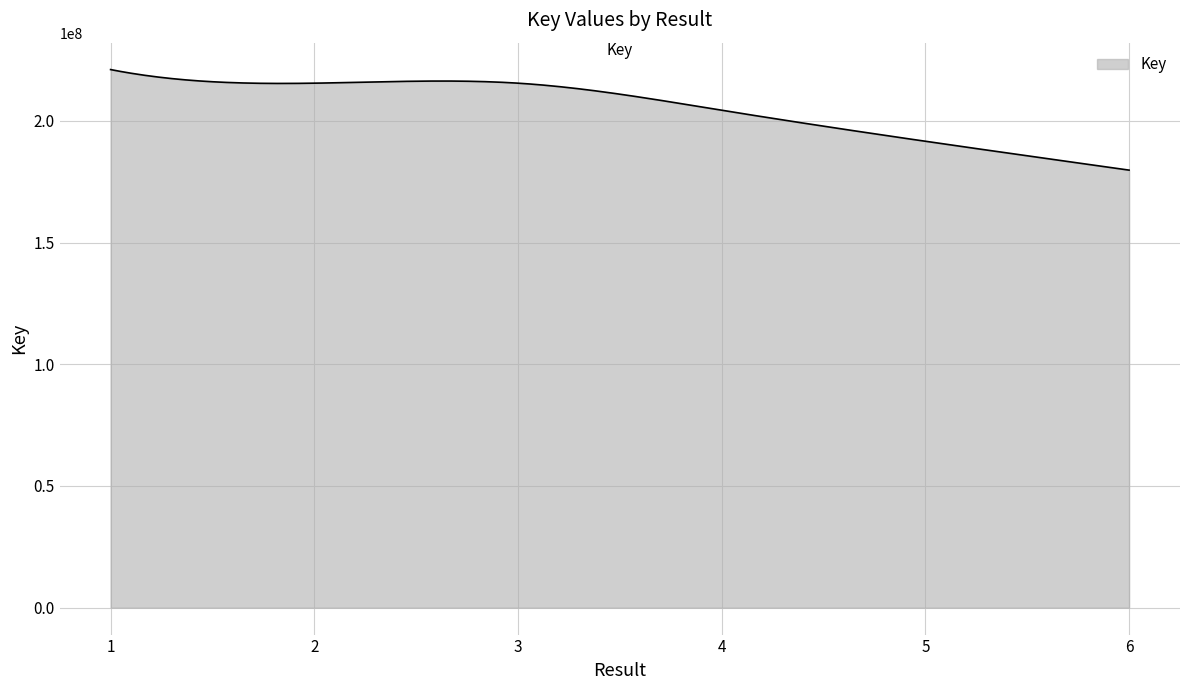

What is the smallest value displayed?

179754244.0